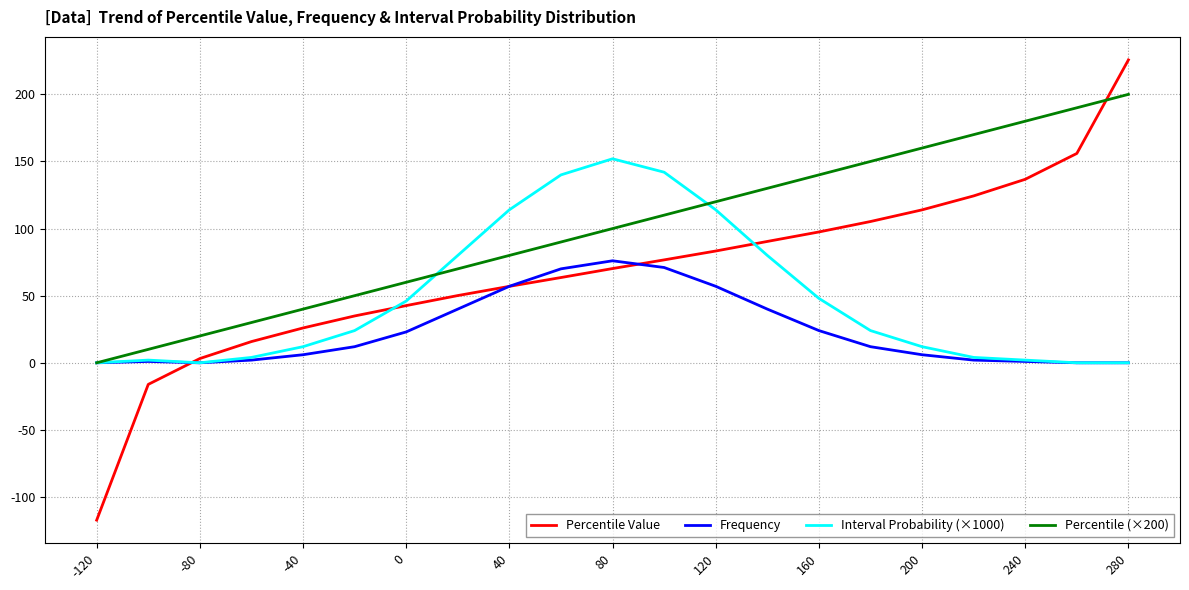

Rank the series by their maximum value, from highest to lowest.

Percentile Value, Percentile (×200), Interval Probability (×1000), Frequency